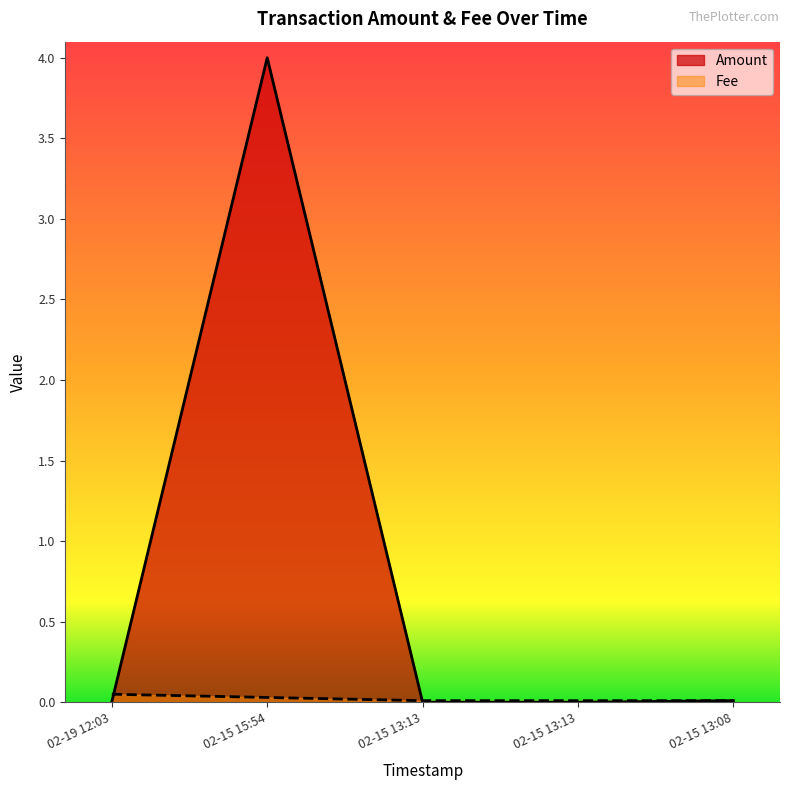

Reading left to right, what are all the values shown in this chart?

Amount: 0.0	4.0	0.0	0.0	0.0
Fee: 0.1	0.0	0.0	0.0	0.0